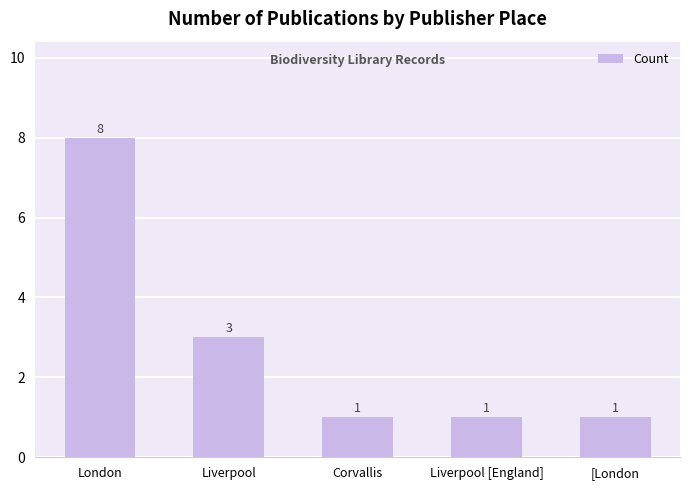

Are the bars grouped side by side (vs. stacked)?

No